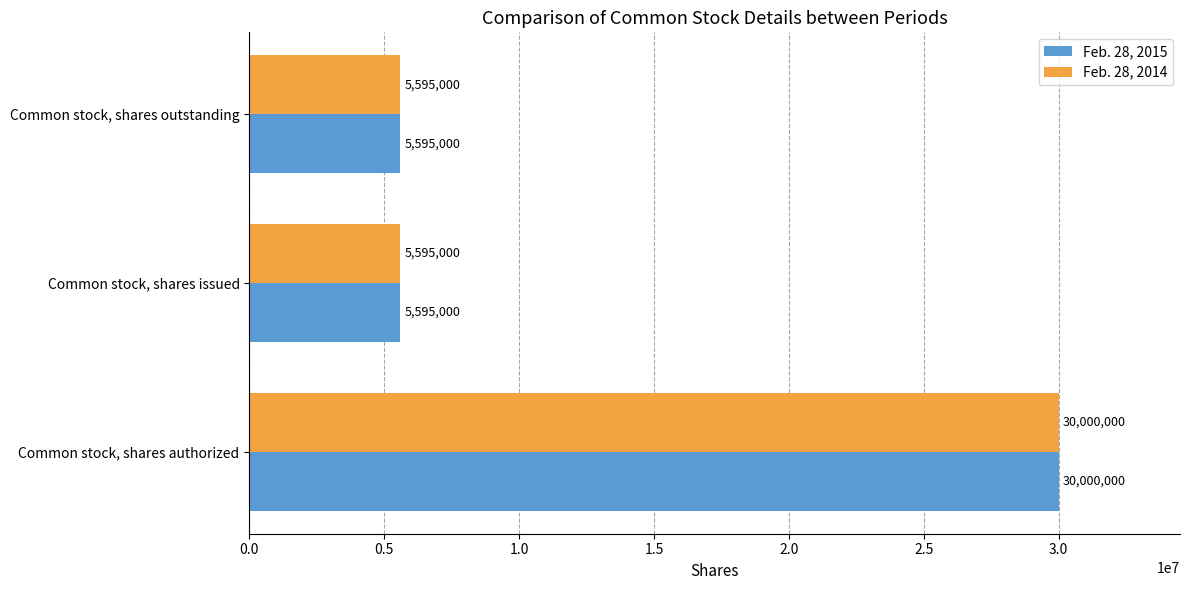

What is the lowest value of the Feb. 28, 2015 series?

5595000